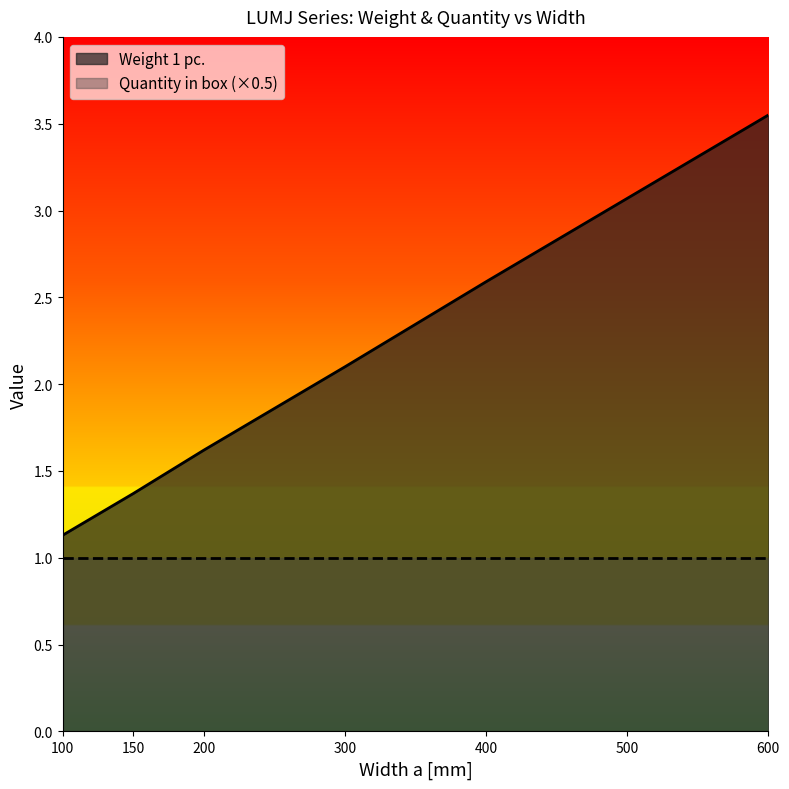

Does the chart have visible grid lines?

No